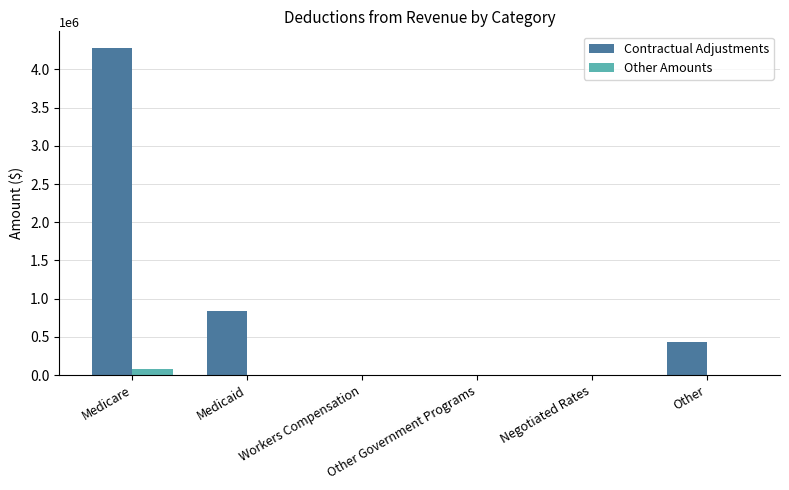

At which label does Contractual Adjustments reach its peak?

Medicare